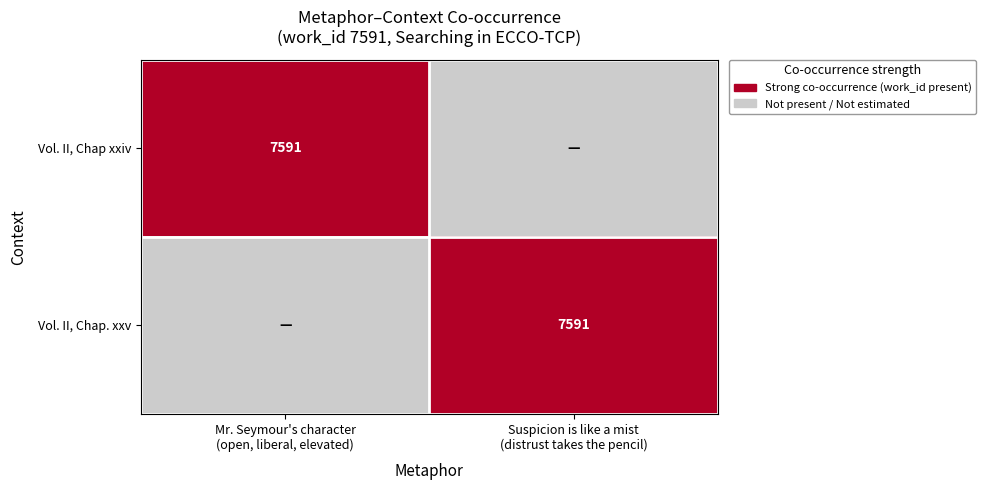

What is the difference between the maximum and minimum values in the Vol. II, Chap xxiv series?

1